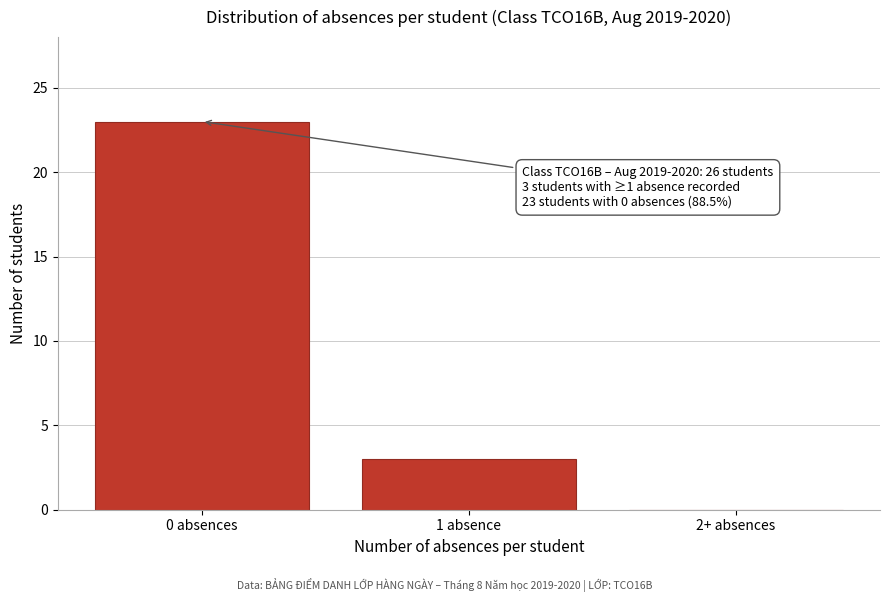

Reading left to right, extract all data points from this chart.

0 absences=23	1 absence=3	2+ absences=0